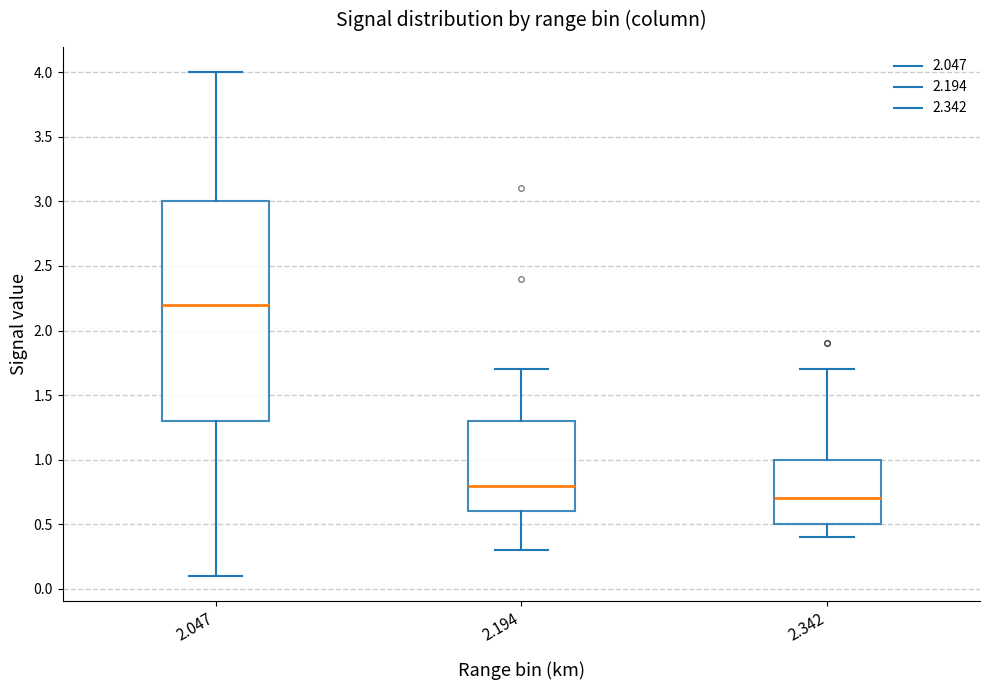

Reading left to right, transcribe this box plot: for each box, give where its median line is, the range the box spans, and where its two whiskers end, as read against the y-axis. The values are not printed on the chart, so give them approximately, as read against the axis.

2.047: median 2.2, box 1.3 to 3.0, whiskers 0.1 to 4.0
2.194: median 0.8, box 0.6 to 1.3, whiskers 0.3 to 1.7
2.342: median 0.7, box 0.5 to 1.0, whiskers 0.4 to 1.7